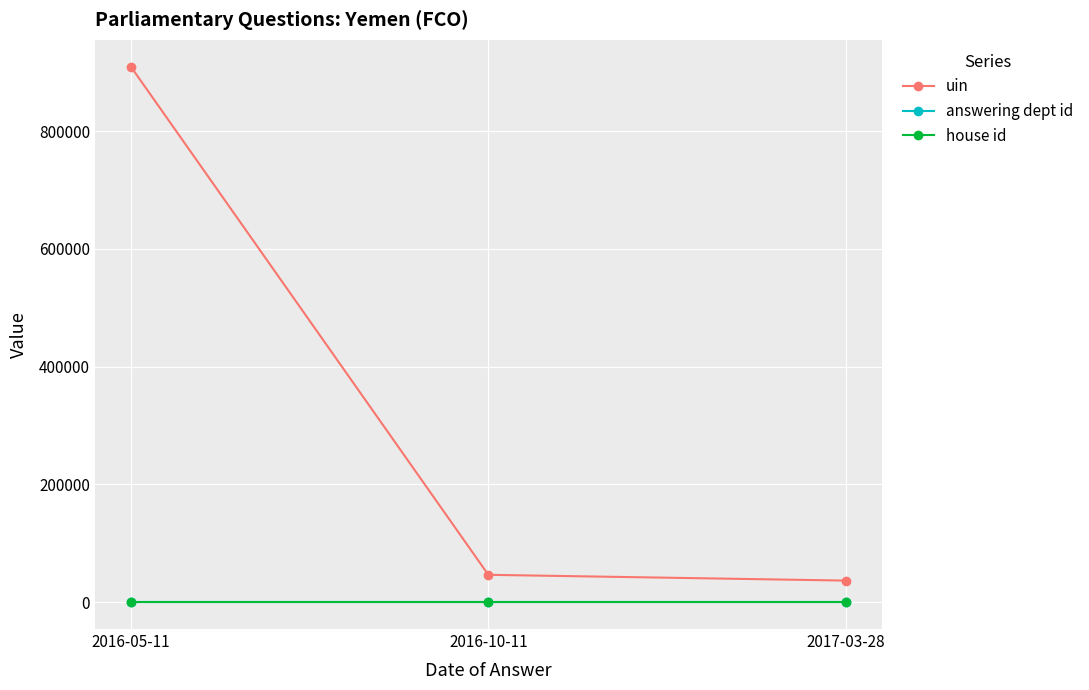

Which series has the largest total across all categories?

uin